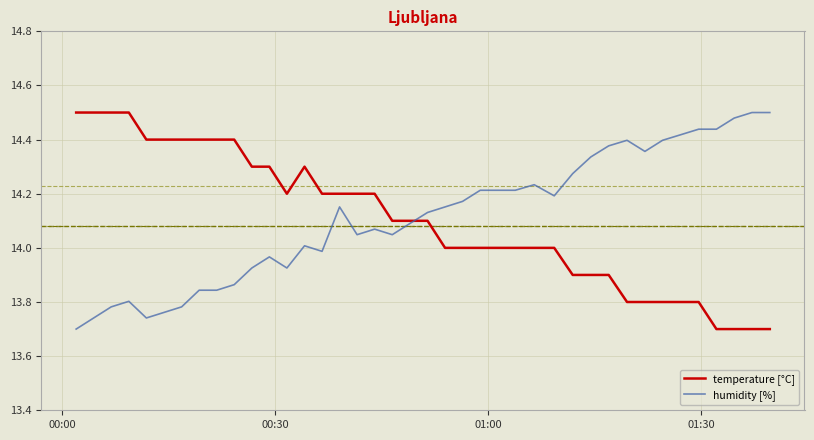

What are all the series names shown in the legend?

temperature [°C], humidity [%]